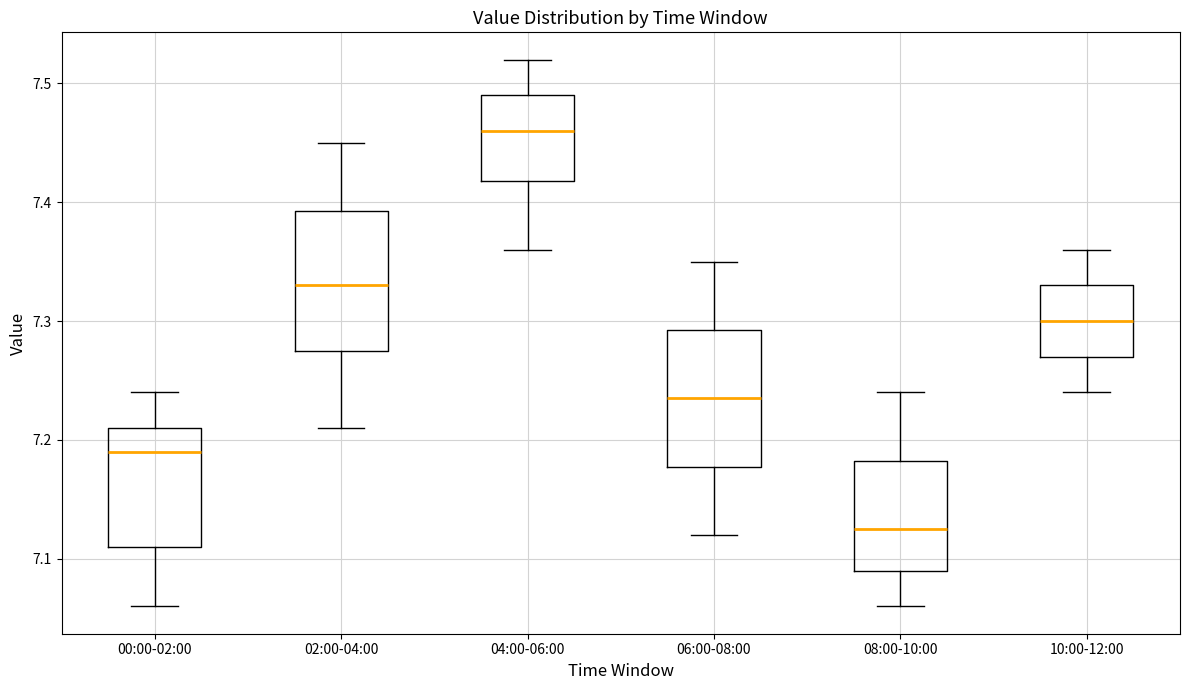

Which box has the lowest median line?

08:00-10:00